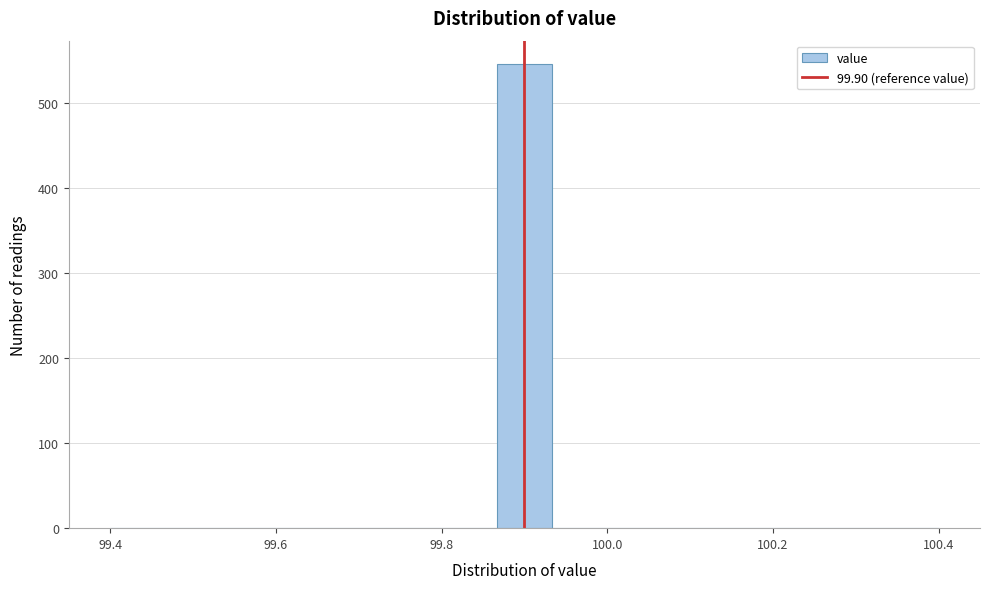

Read against the x-axis, roughly where is the centre of the tallest bar?

99.90